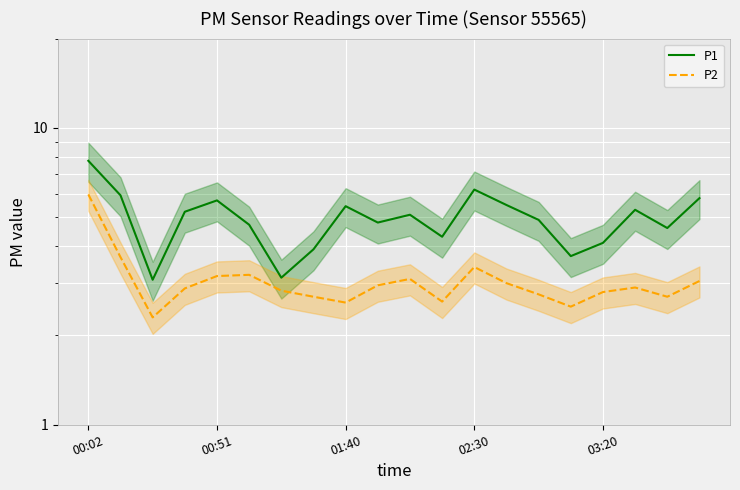

What is the difference between the maximum and second lowest values in the P1 series?

4.6